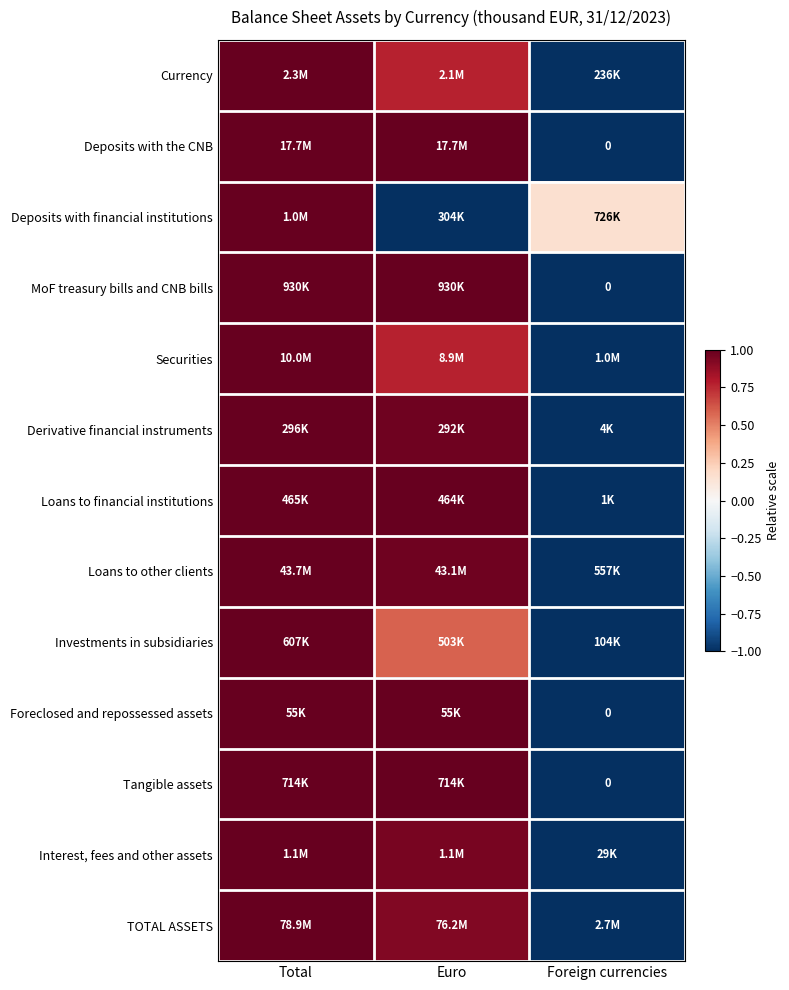

At how many categories does at least one series exceed 0?

3